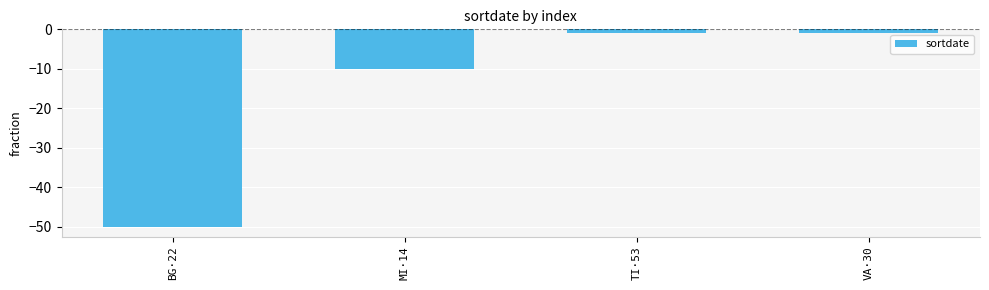

What is the value of the 4th bar from the left?

-1